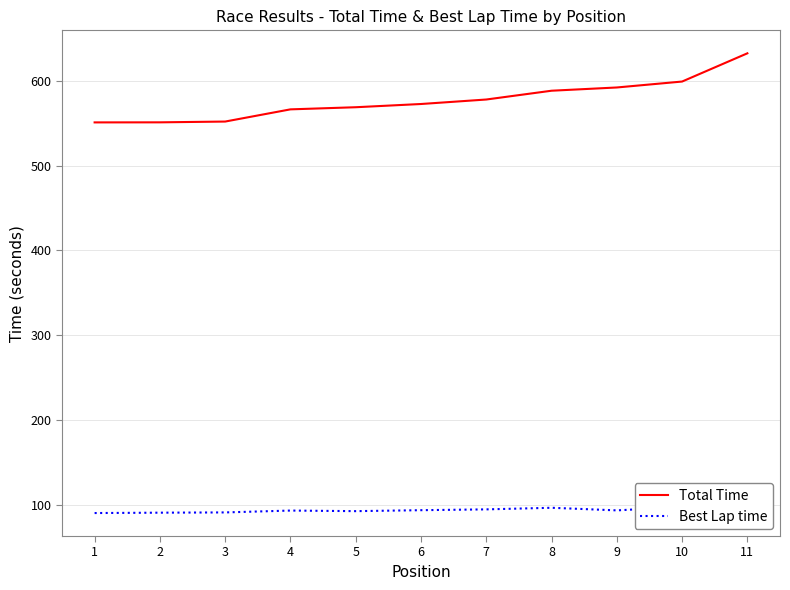

What are all the series names shown in the legend?

Total Time, Best Lap time